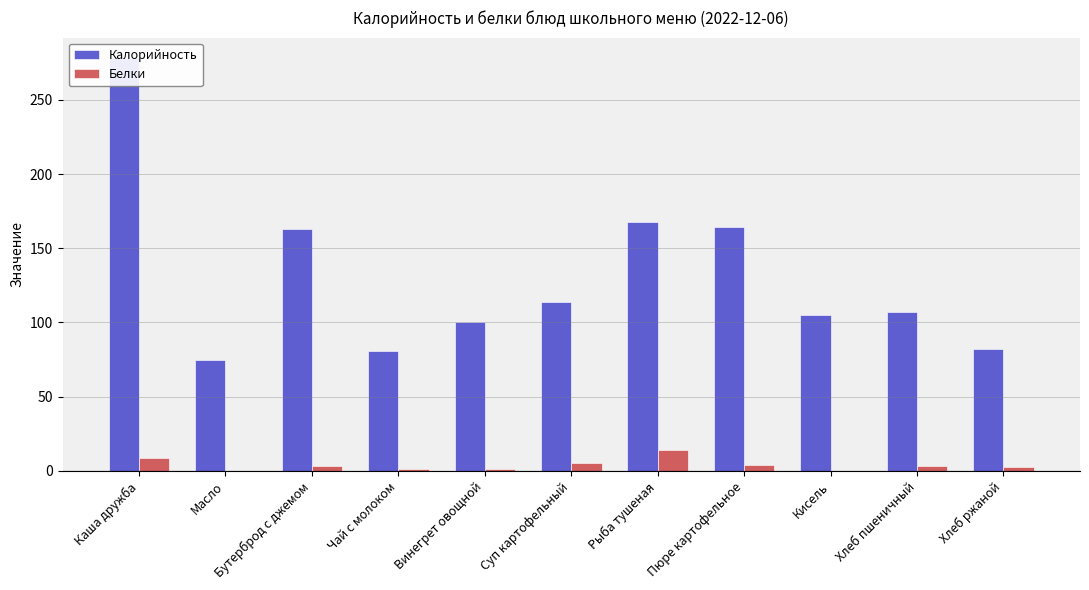

How many bars are there in each group?

2